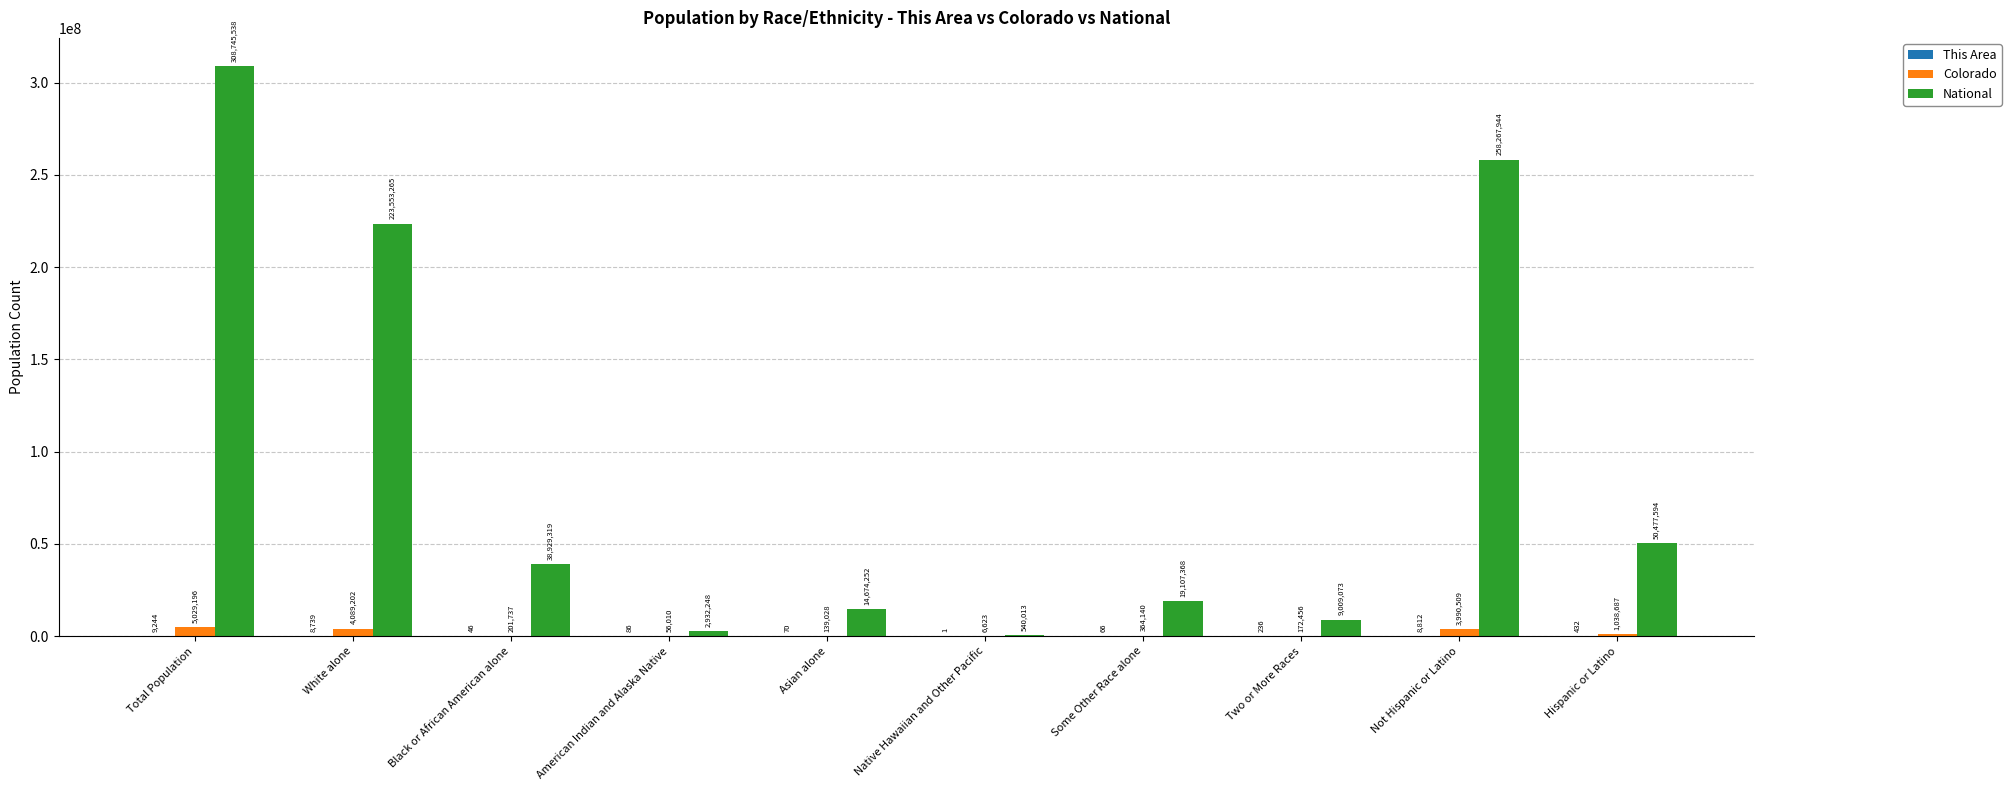

What is the greatest value displayed?

308745538